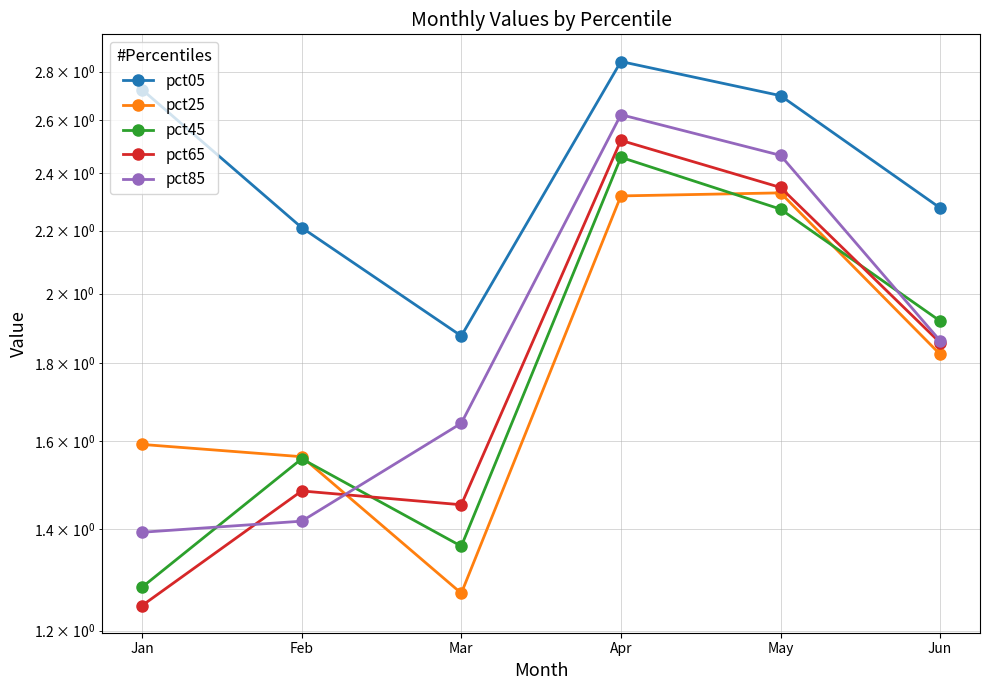

At which label is pct45 closest to 1?

Jan